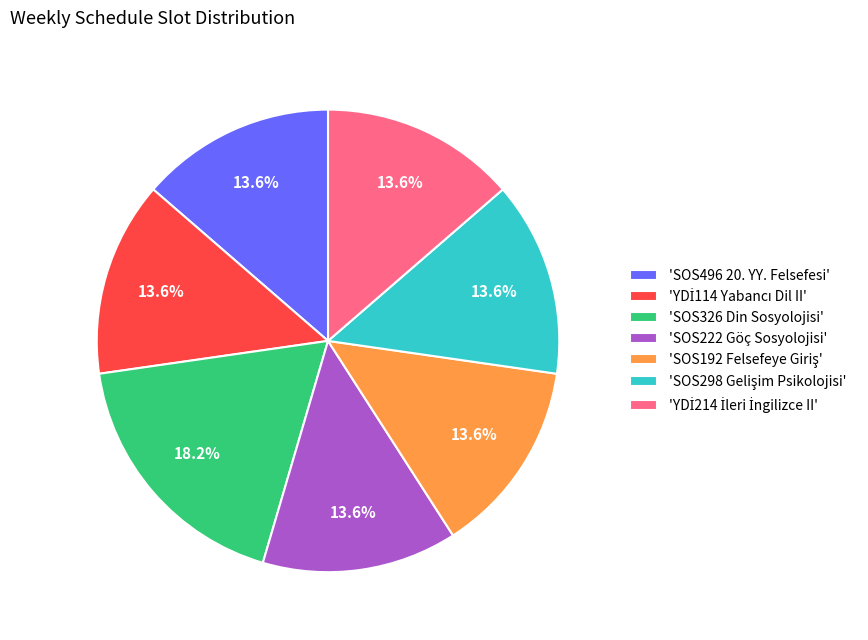

Which category has the biggest portion of the pie?

'SOS326 Din Sosyolojisi'